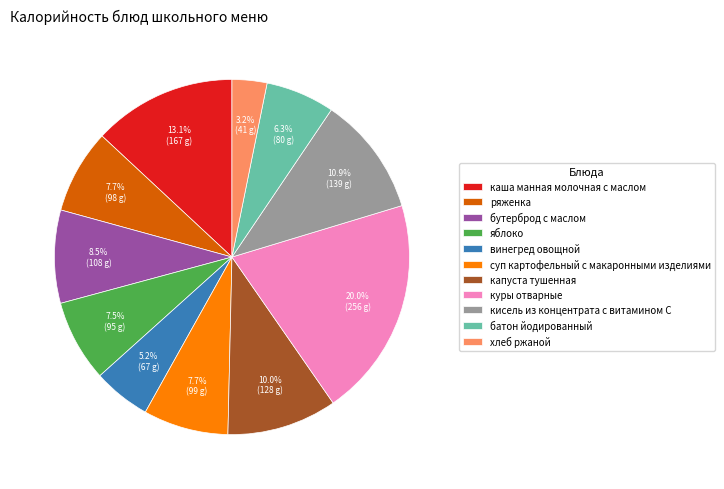

Is there any slice that represents more than half of the pie?

No